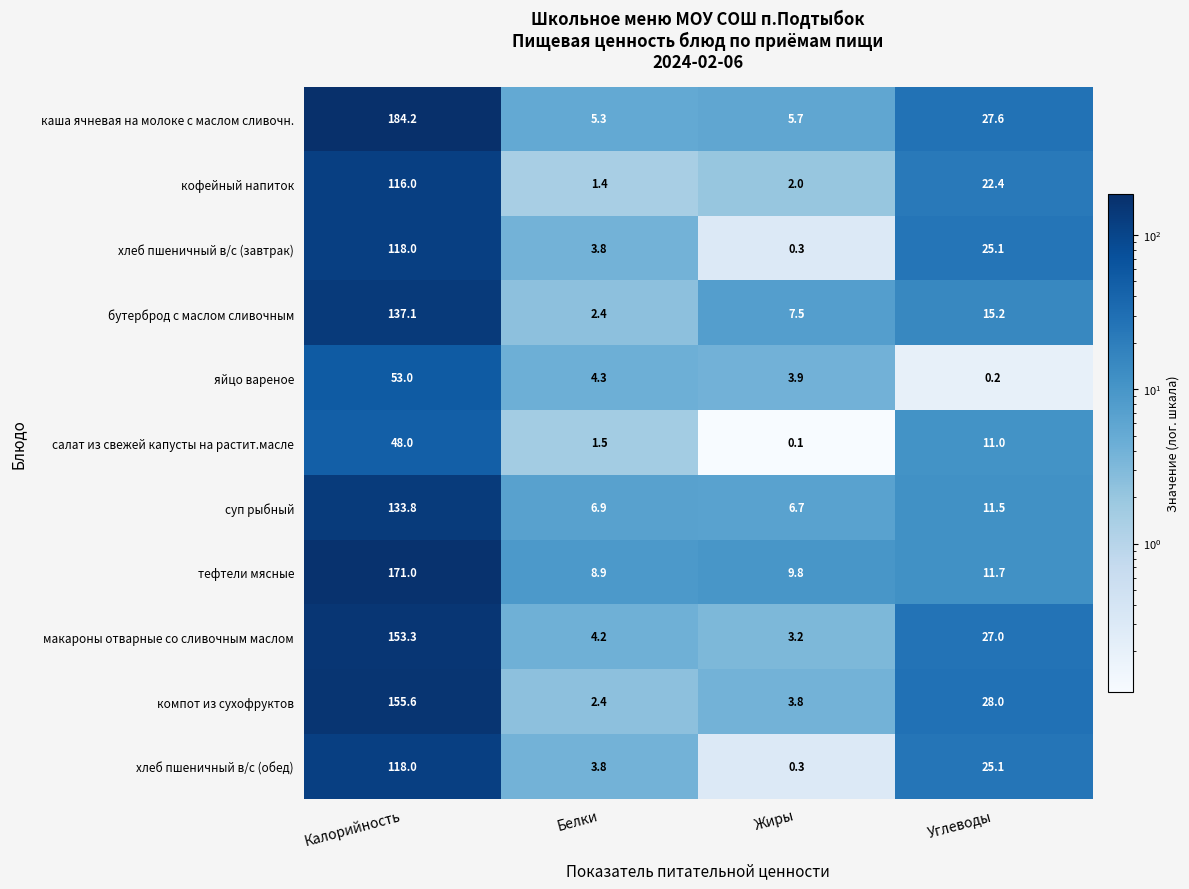

Which series has the largest total across all categories?

каша ячневая на молоке с маслом сливочн.